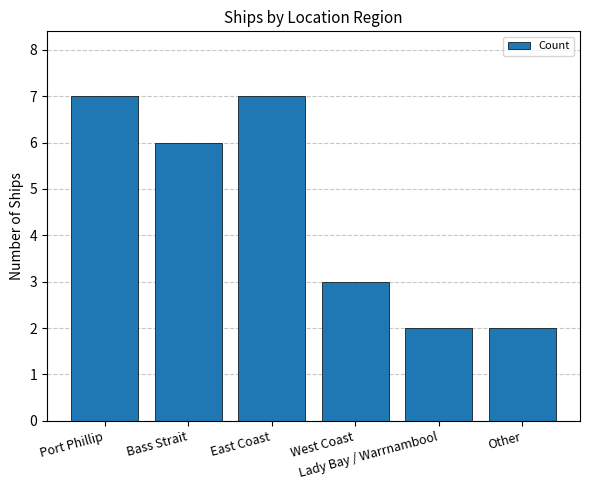

Does the chart contain any negative values?

No